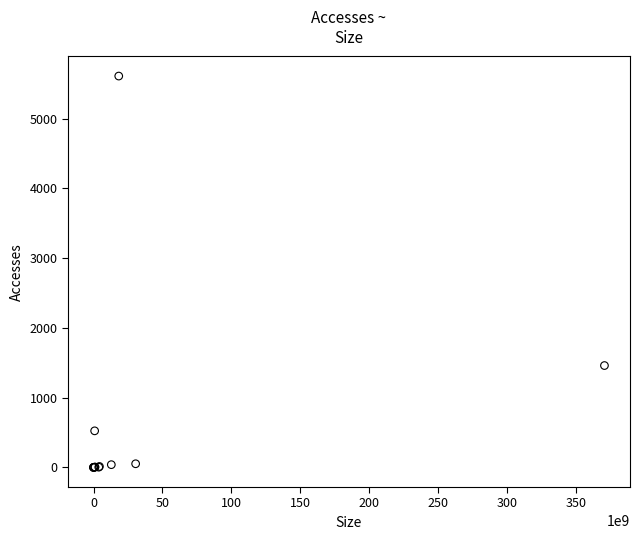

What Y value in the scatter plot is closest to 2805?

1461